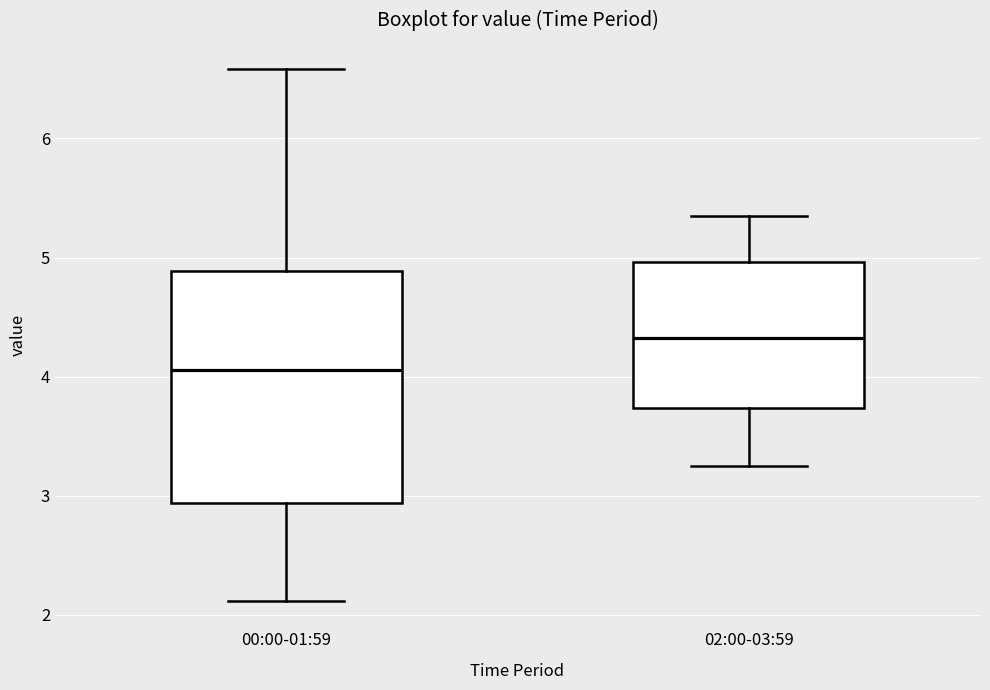

Reading left to right, read every box against the y-axis: the position of its median line, the range the box covers, and the ends of its whiskers. The values are not printed on the chart, so give them approximately, as read against the axis.

00:00-01:59: median 4.1, box 2.9 to 4.9, whiskers 2.1 to 6.6
02:00-03:59: median 4.3, box 3.7 to 5.0, whiskers 3.3 to 5.4